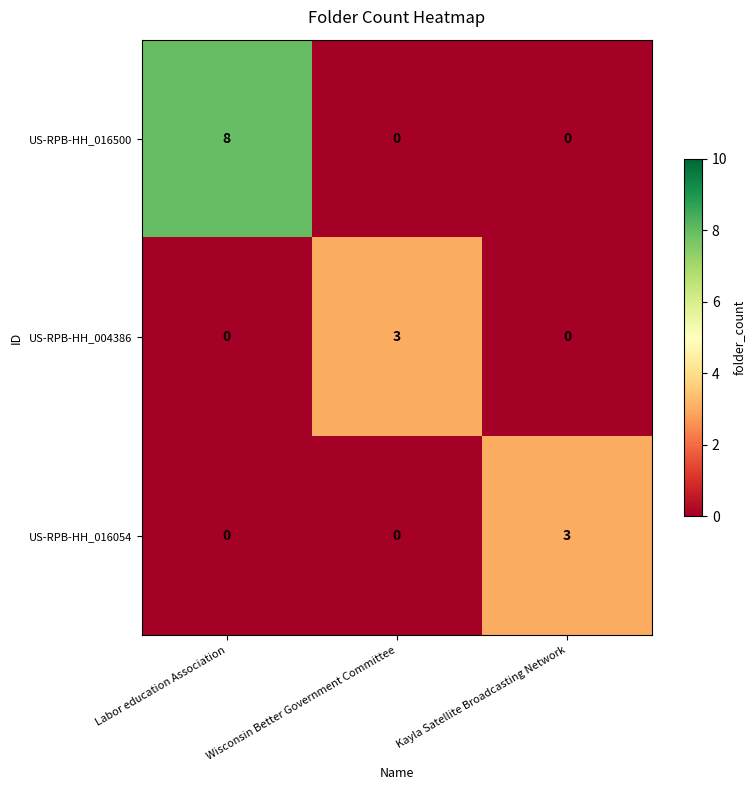

Which series has the largest total across all categories?

US-RPB-HH_016500